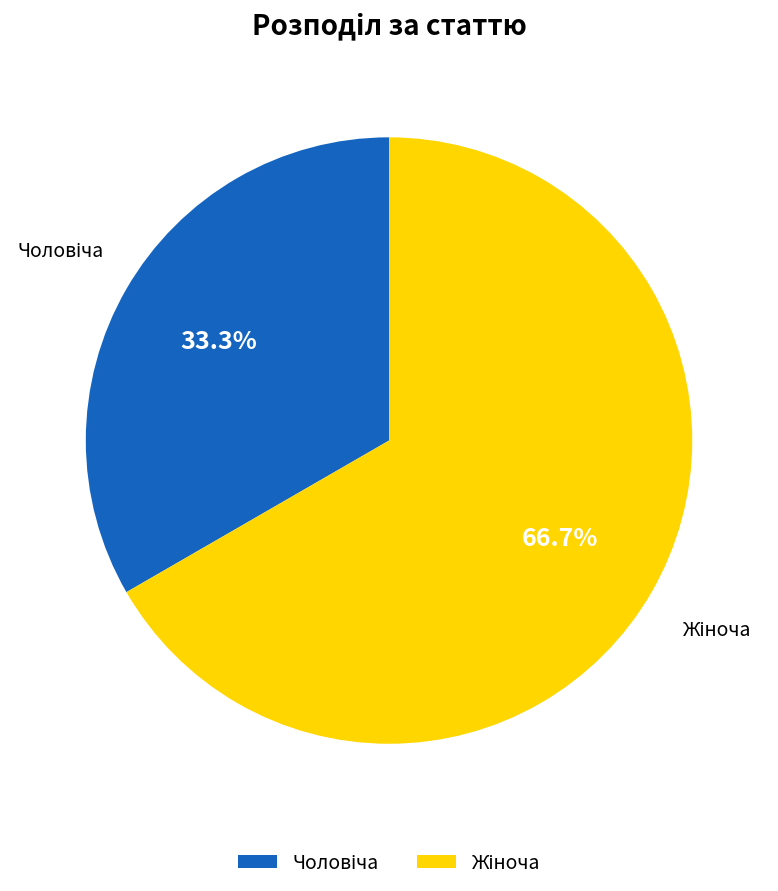

Is there a majority slice in this chart?

Yes